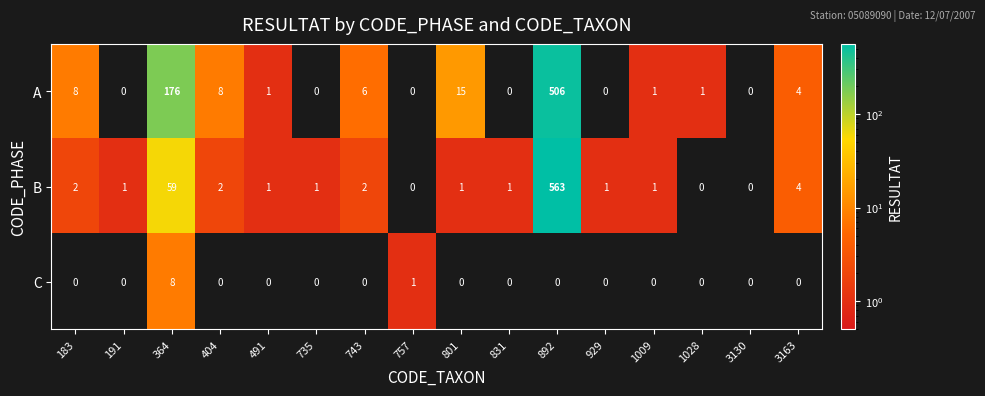

How many distinct data groups are displayed?

3